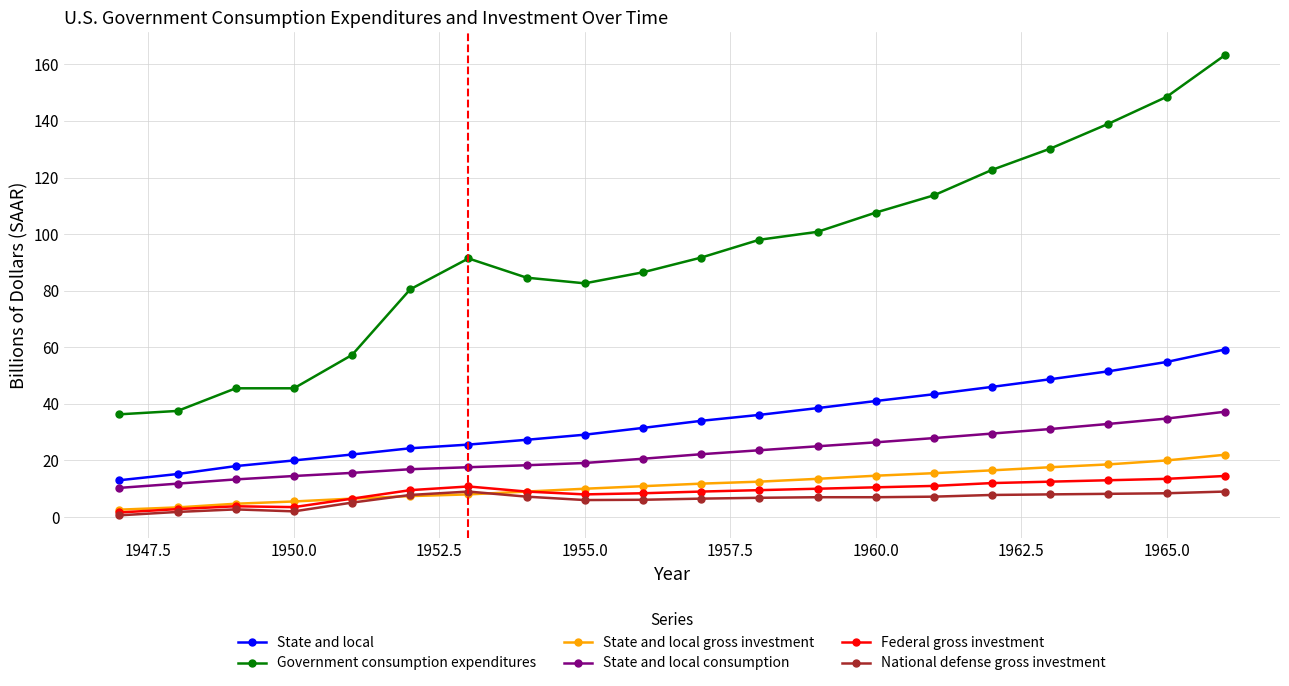

What is the value of the National defense gross investment point at the 7th from the left?

9.0